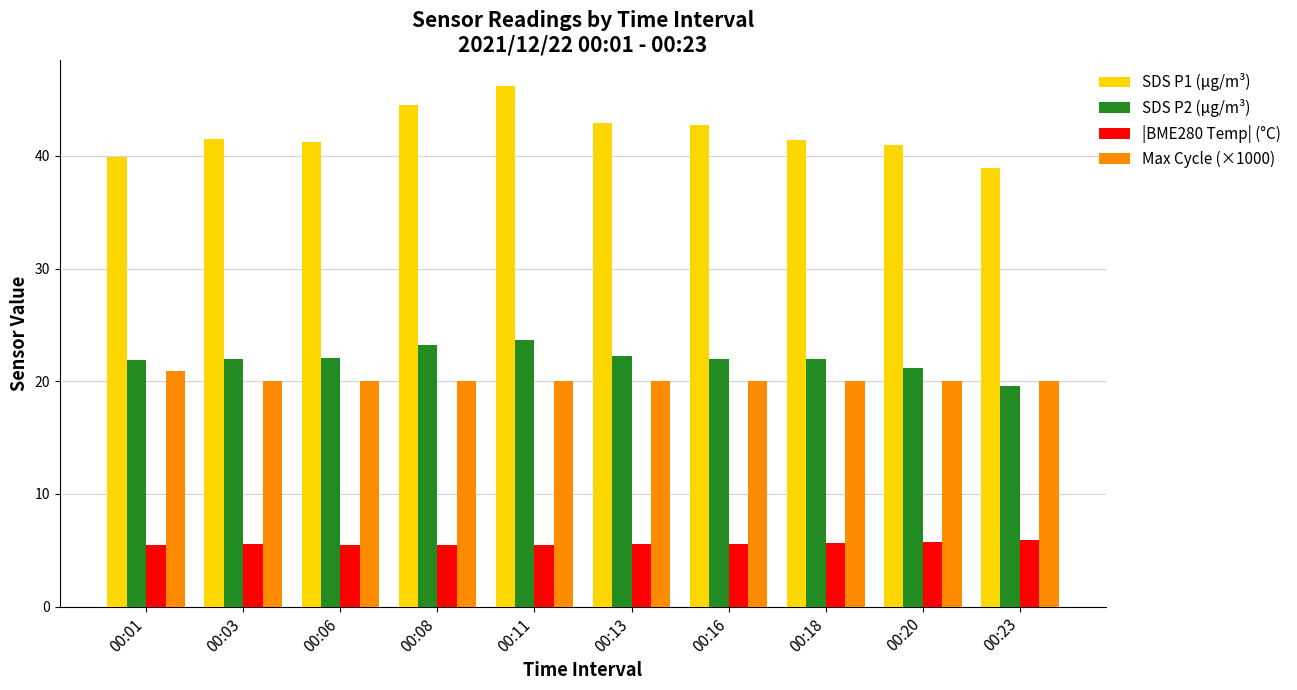

At 00:13, list the series in order from smallest to largest.

|BME280 Temp| (°C), Max Cycle (×1000), SDS P2 (µg/m³), SDS P1 (µg/m³)